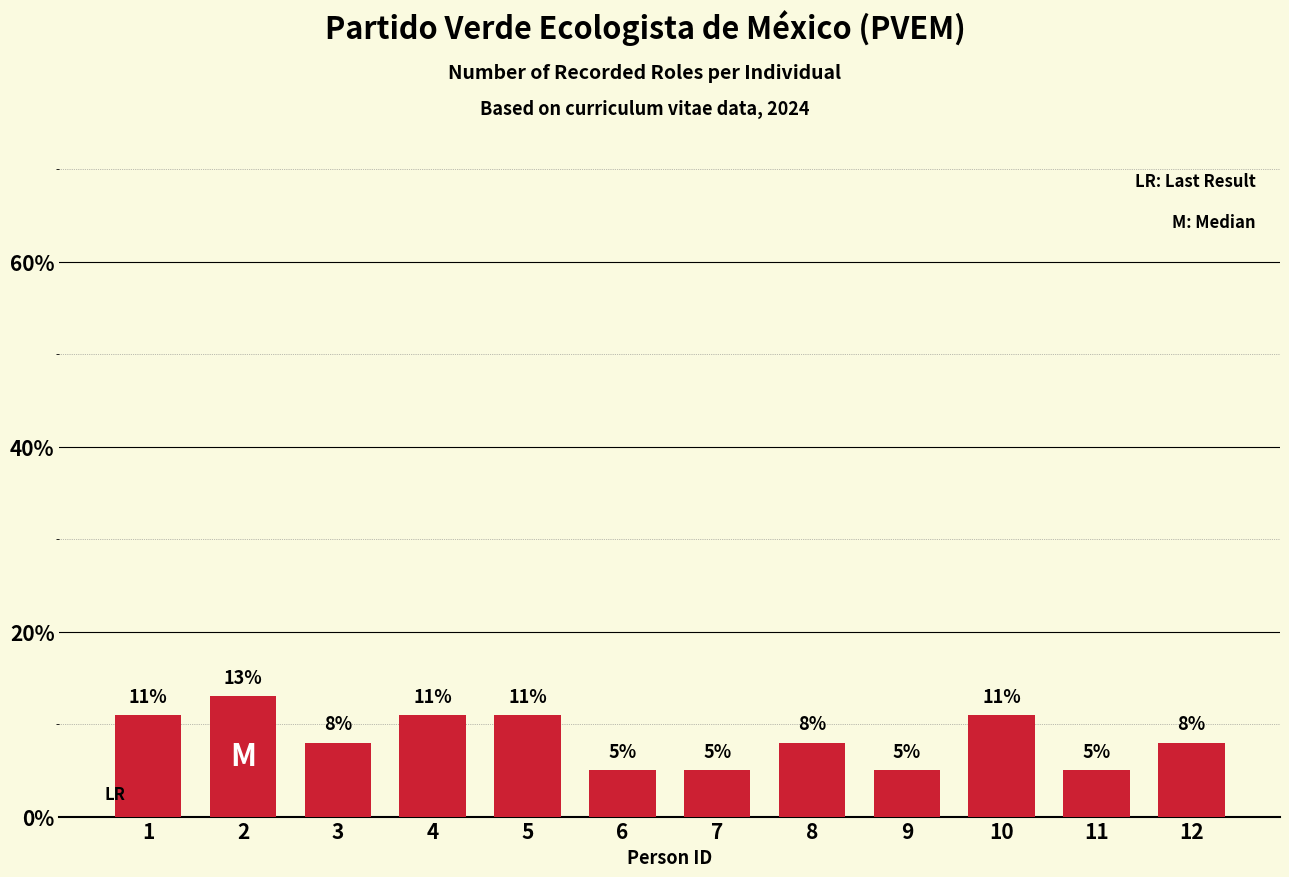

What is the sum of the values at 9 and 7?

10